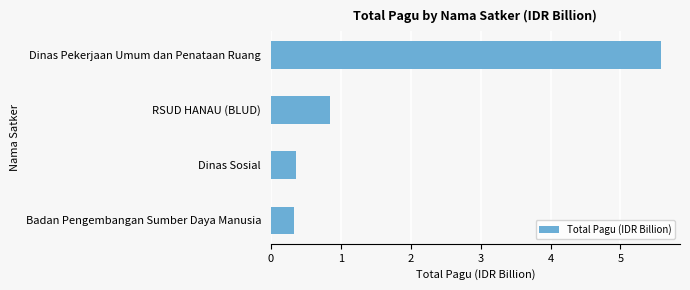

True or false: the data shows 0.6 at Dinas Sosial.

False